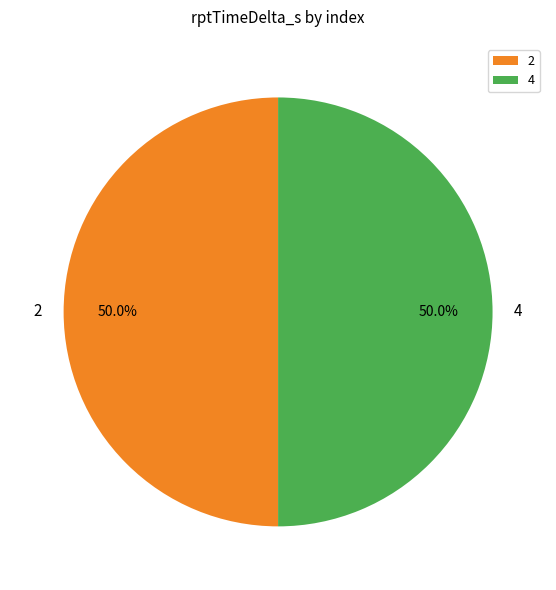

To the nearest percent, what is the average slice percentage?

50%